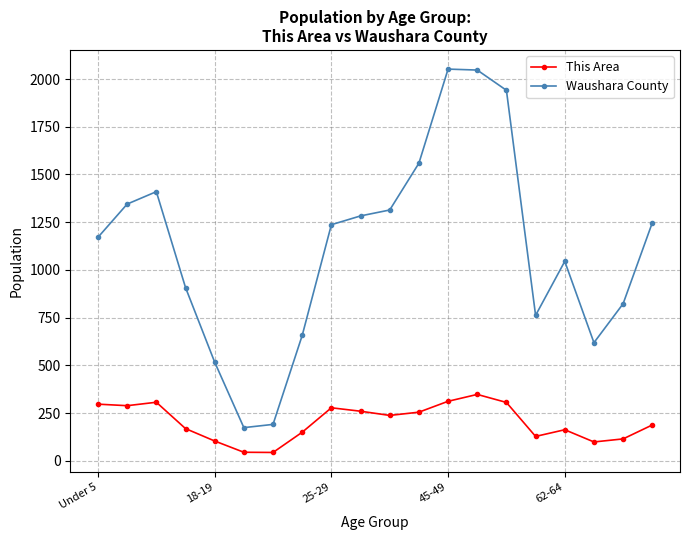

At how many categories does at least one series exceed 1550?

4